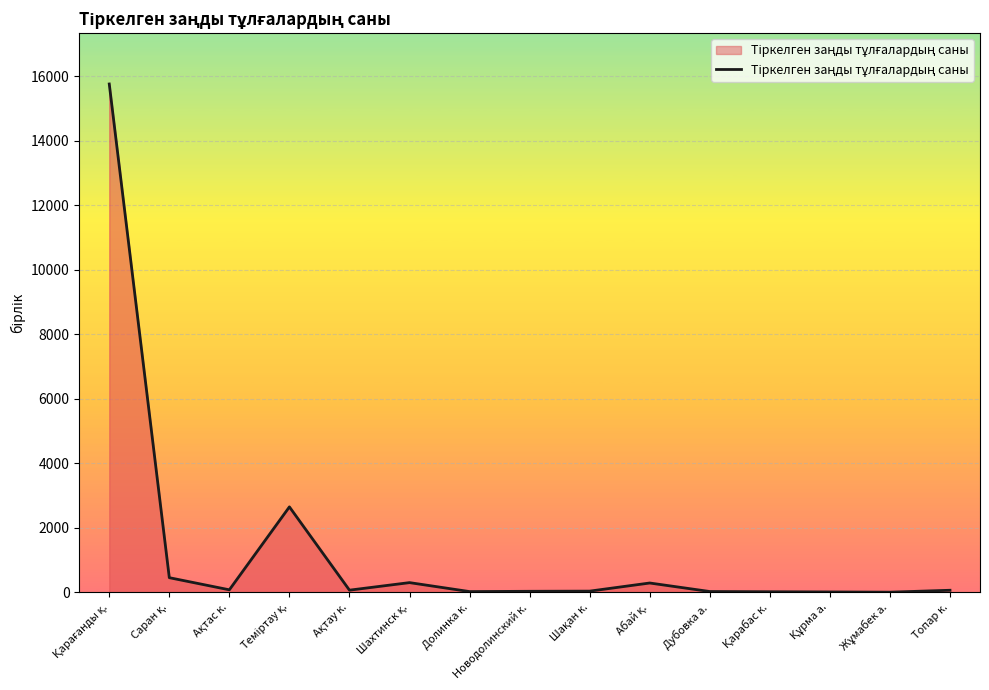

What is the difference between the maximum and minimum values?

15755